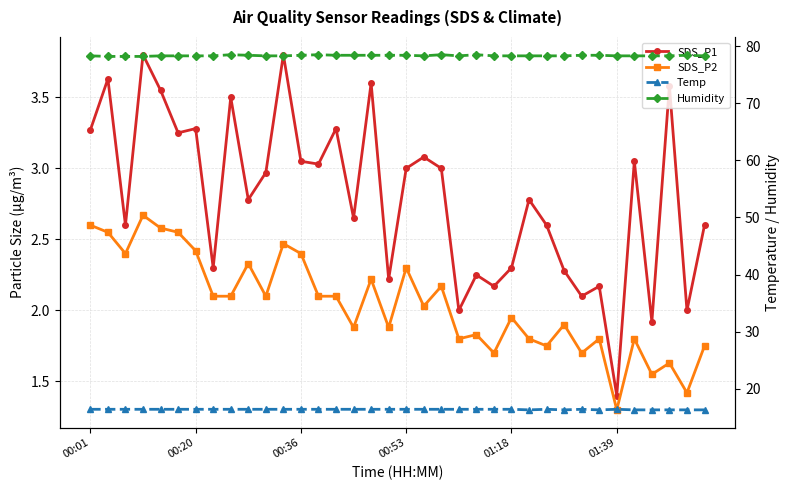

True or false: Humidity and SDS_P1 intersect in this chart.

False